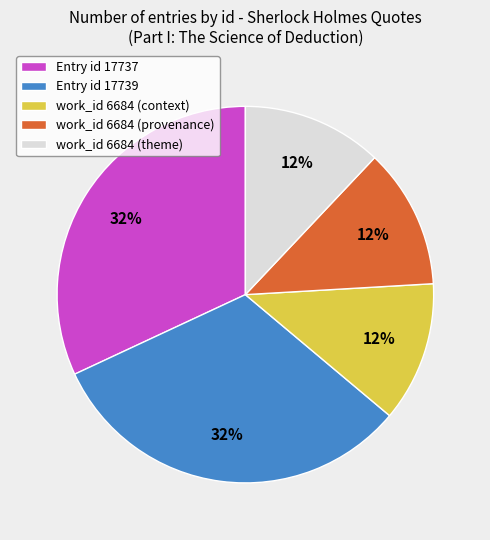

What percentage is the work_id 6684 (theme) slice, to the nearest percent?

12%